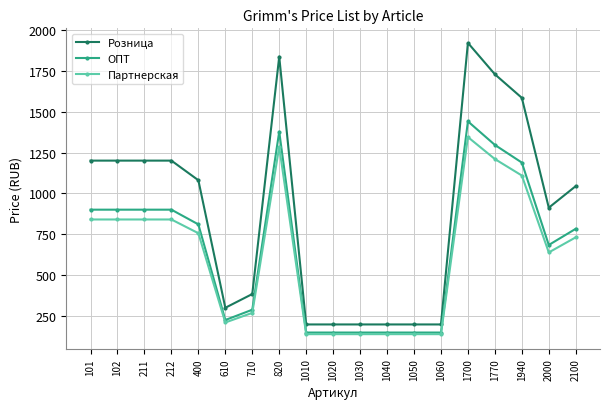

Does the chart display data point markers on the line(s)?

Yes